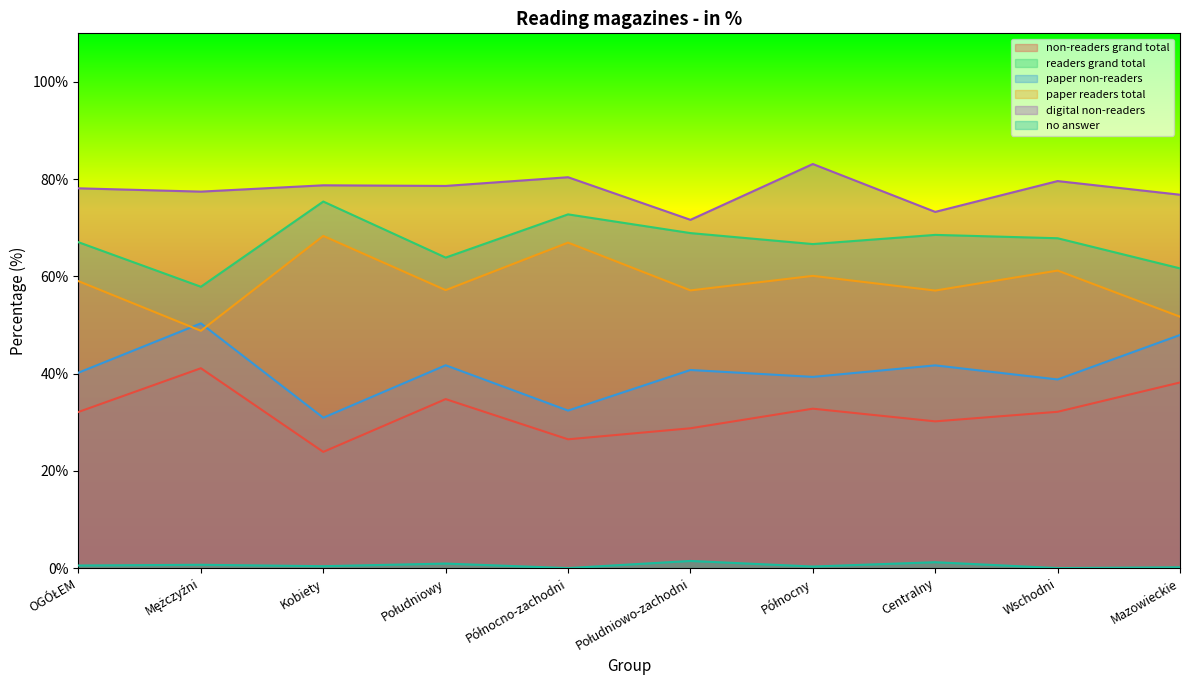

Reading left to right, extract all data points from this chart.

non-readers grand total: 32.1	41.1	23.9	34.8	26.5	28.8	32.8	30.2	32.1	38.2
readers grand total: 67.0	57.9	75.4	63.9	72.8	68.9	66.7	68.5	67.8	61.6
paper non-readers: 40.2	50.3	30.9	41.7	32.4	40.8	39.3	41.7	38.8	48.0
paper readers total: 59.0	48.8	68.3	57.2	67.0	57.1	60.1	57.1	61.2	51.7
digital non-readers: 78.1	77.4	78.7	78.6	80.4	71.6	83.1	73.3	79.6	76.8
no answer: 0.5	0.7	0.4	0.9	0.0	1.5	0.3	1.2	0.0	0.2